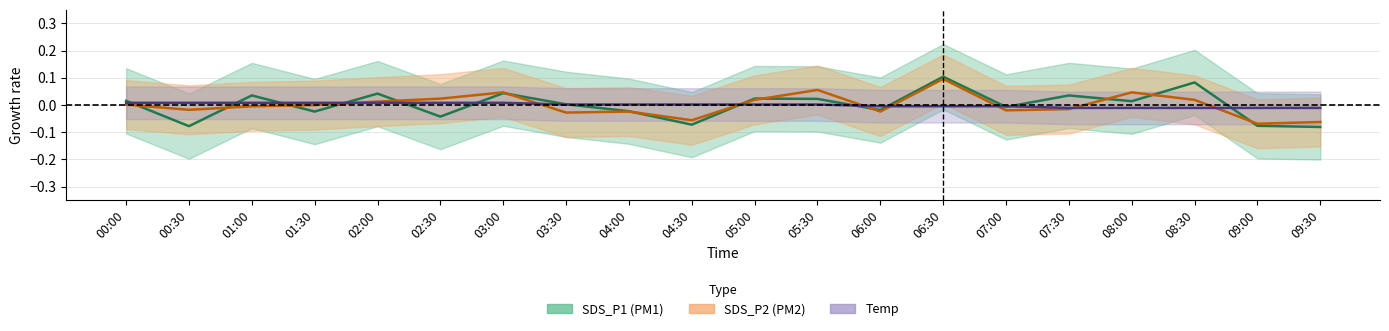

How many intersections are there between SDS_P2 center and Temp center?

8